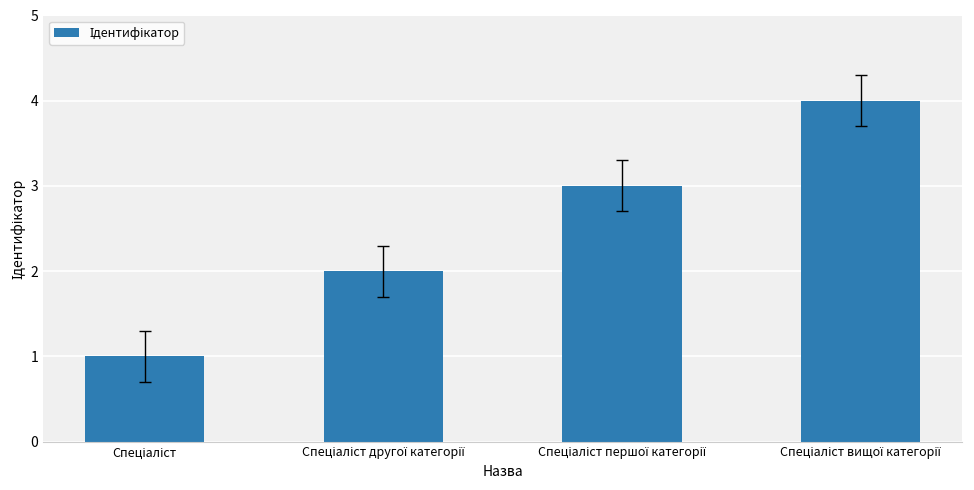

What is the sum of all values?

10